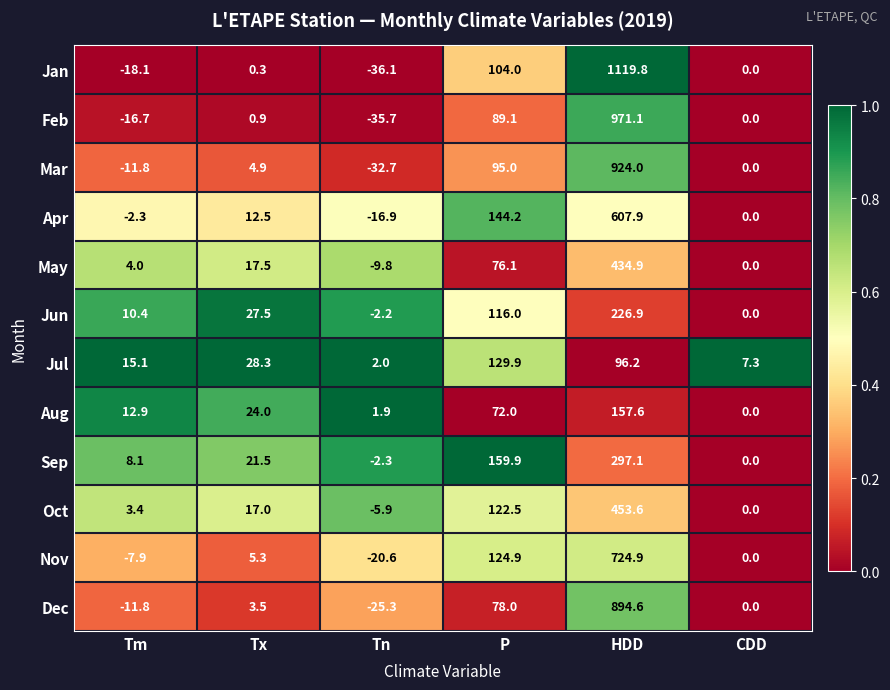

How many values in the May series exceed 17?

3